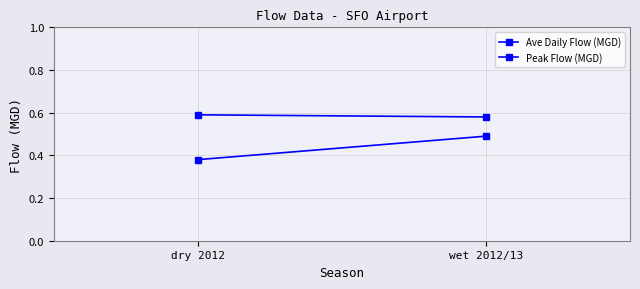

Which has a higher value, dry 2012 or wet 2012/13?

wet 2012/13